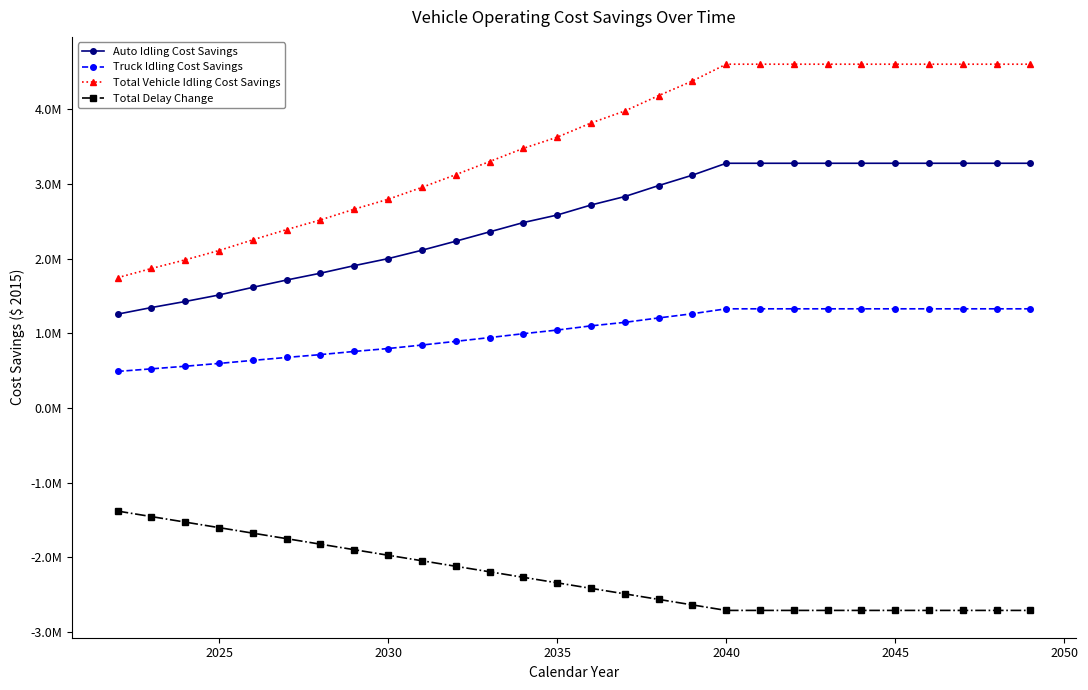

Is this an area chart (filled region under the line)?

No